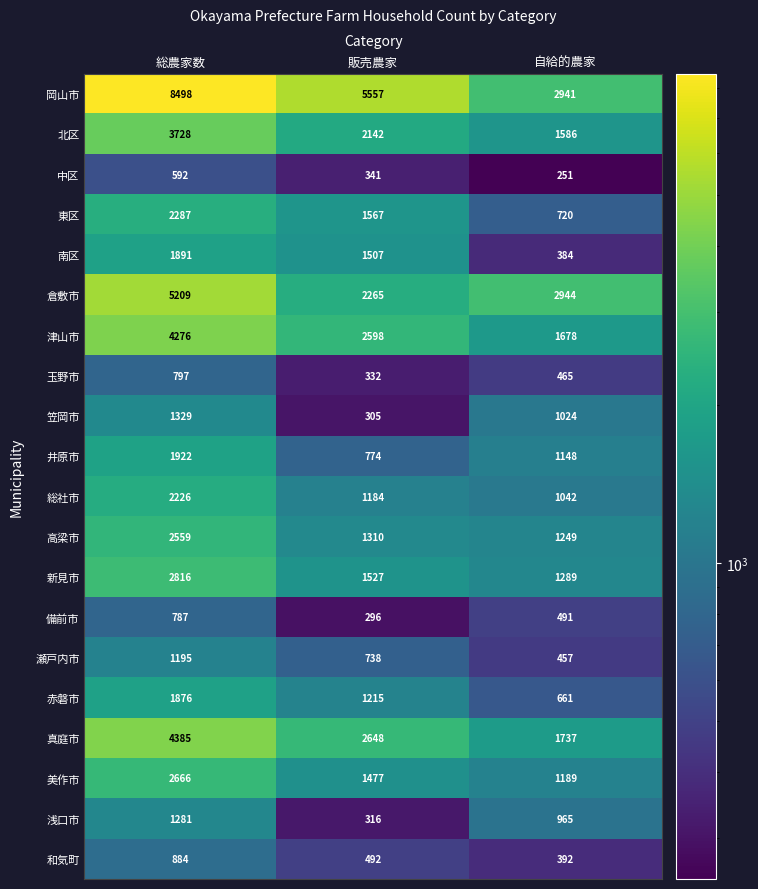

What value does the 高梁市 series have at 総農家数?

2559